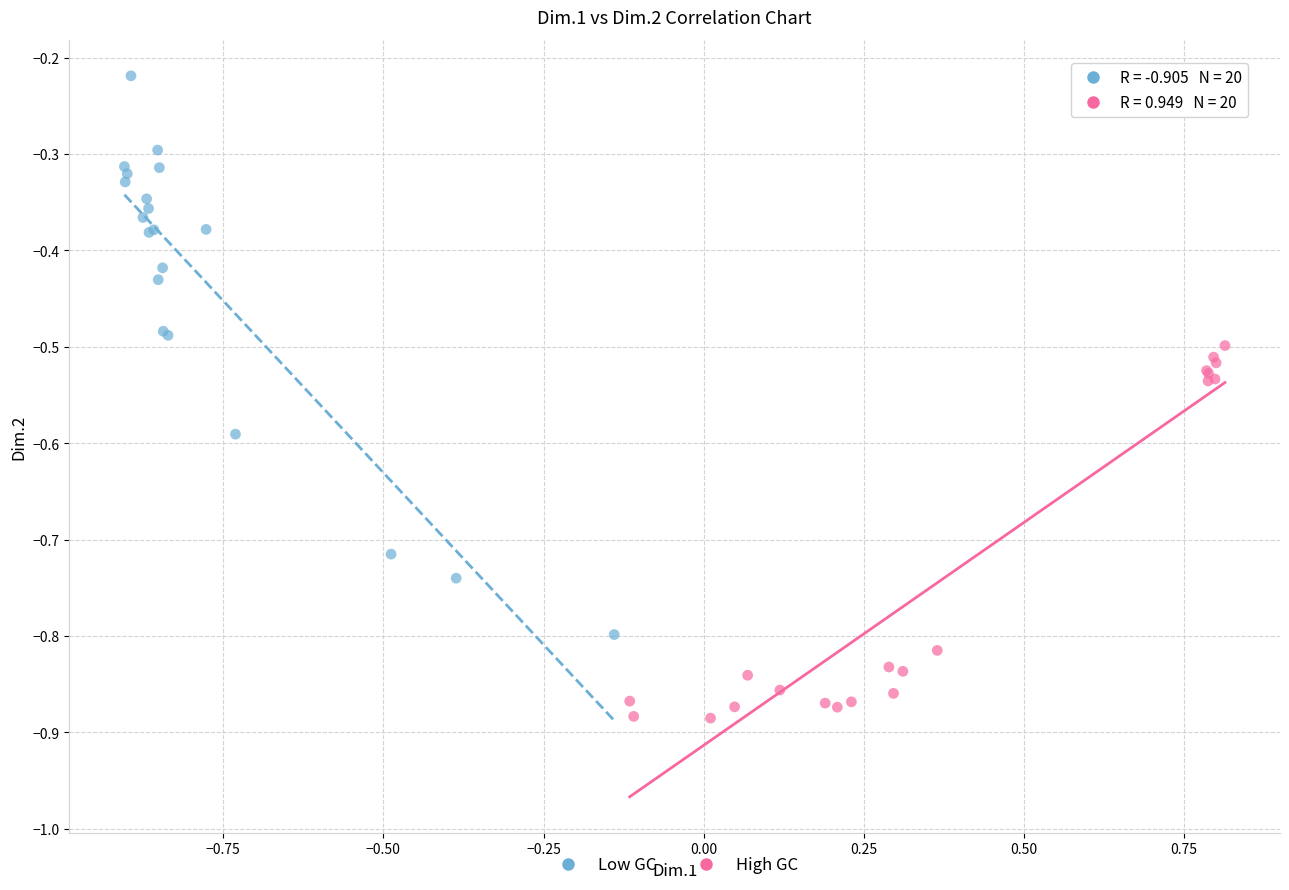

Which series has the widest spread of Y values?

Low GC